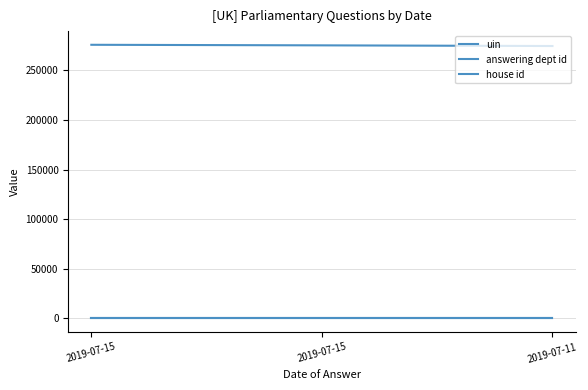

What is the total value across all series at 2019-07-15?

275708